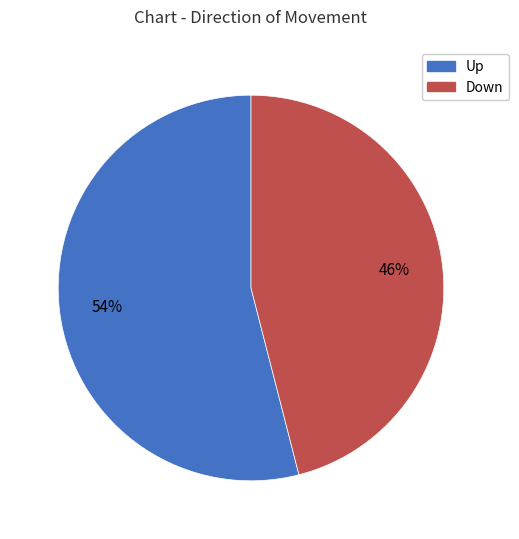

To the nearest percent, what is the average slice percentage?

50%